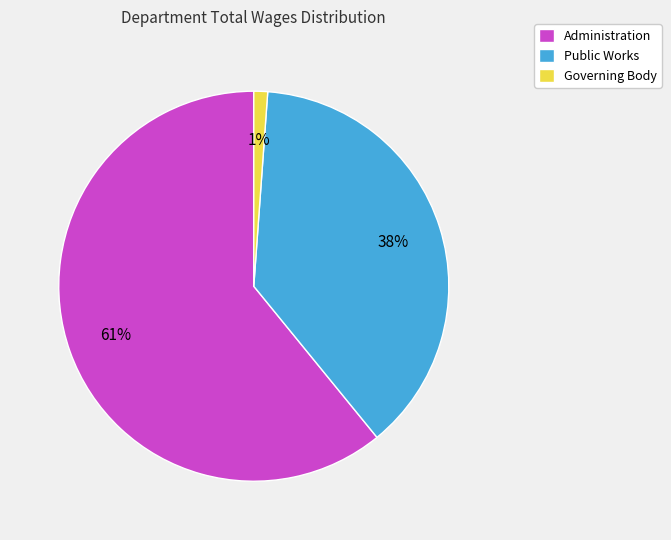

Which slice represents more than half of the pie?

Administration